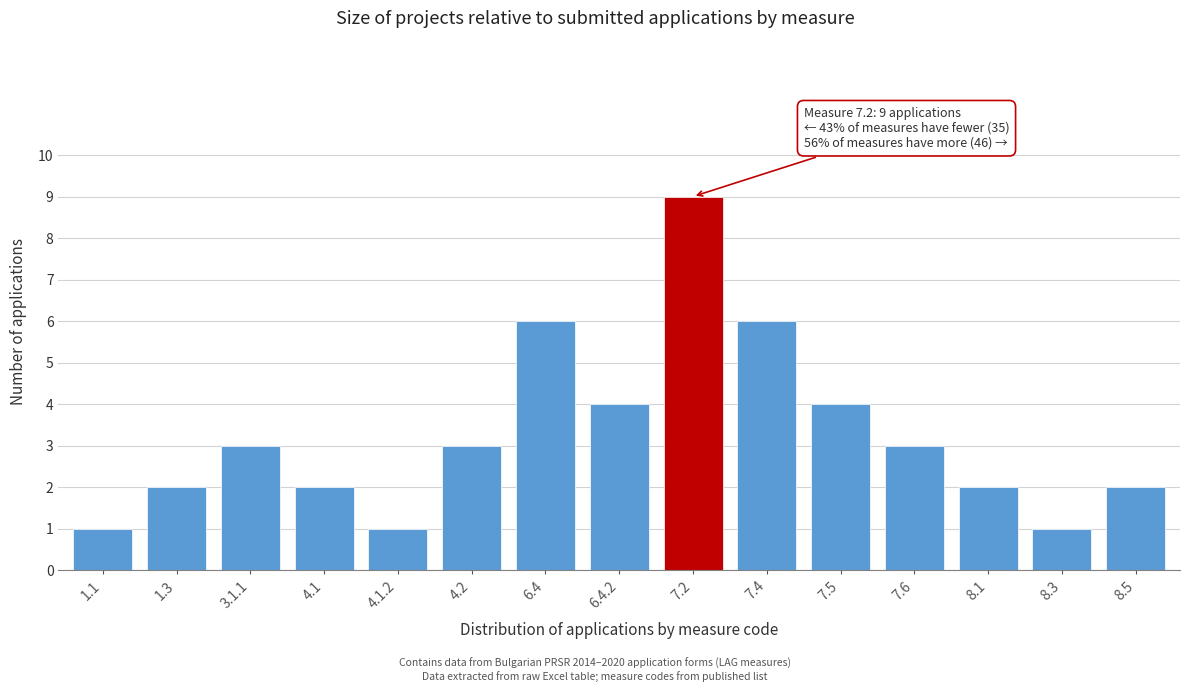

Reading left to right, extract all data points from this chart.

1	2	3	2	1	3	6	4	9	6	4	3	2	1	2